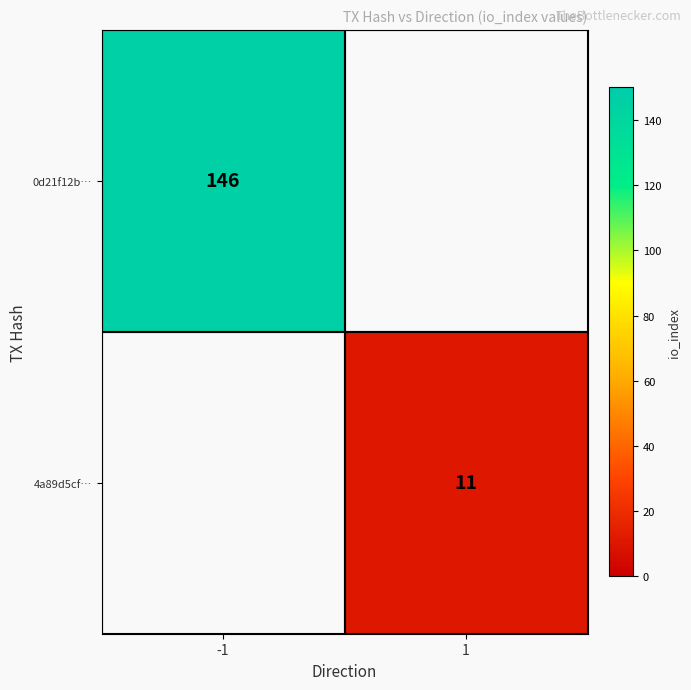

How many series are shown in this chart?

2